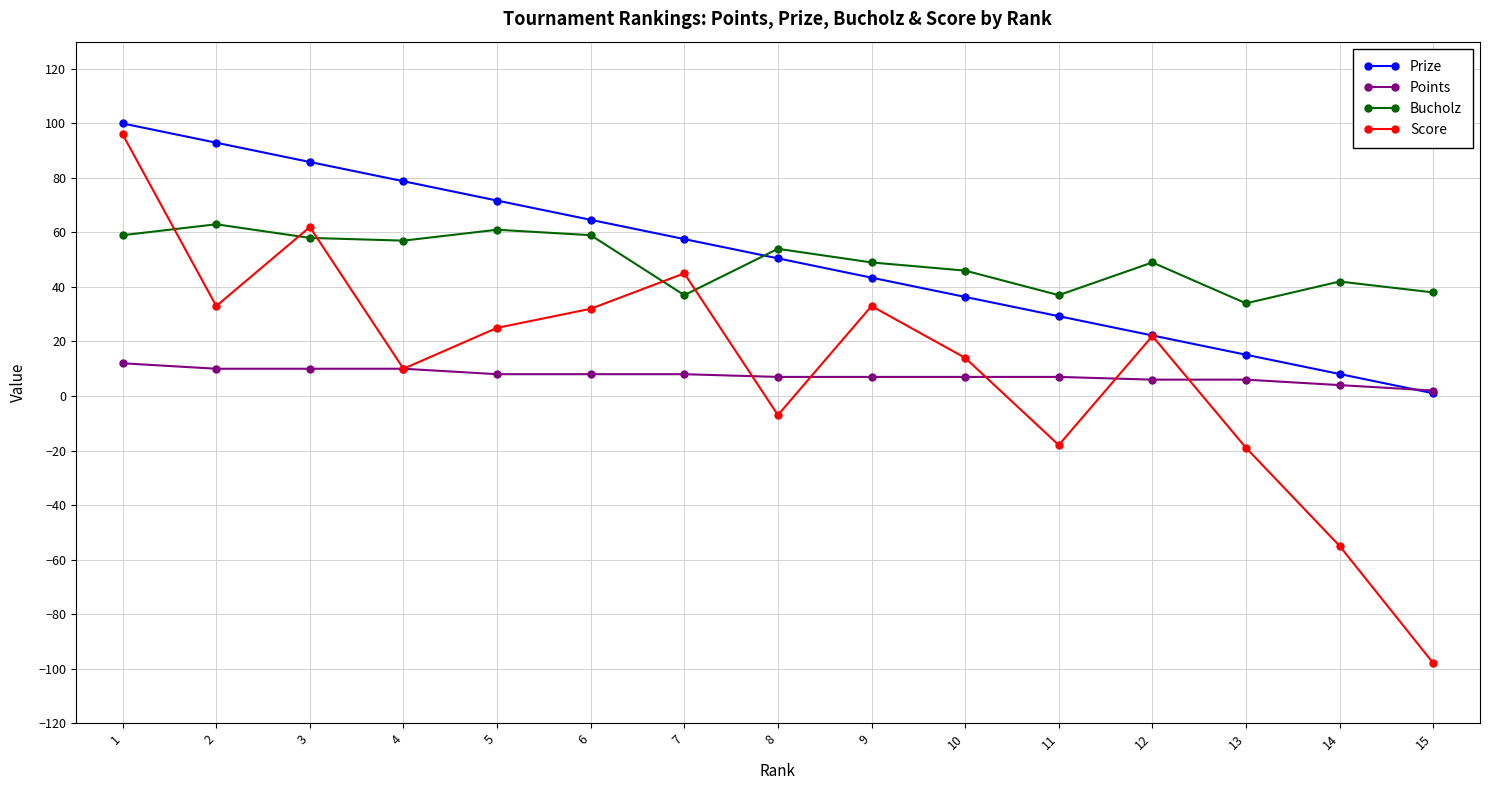

What is the difference between the highest and lowest values at 14?

97.0